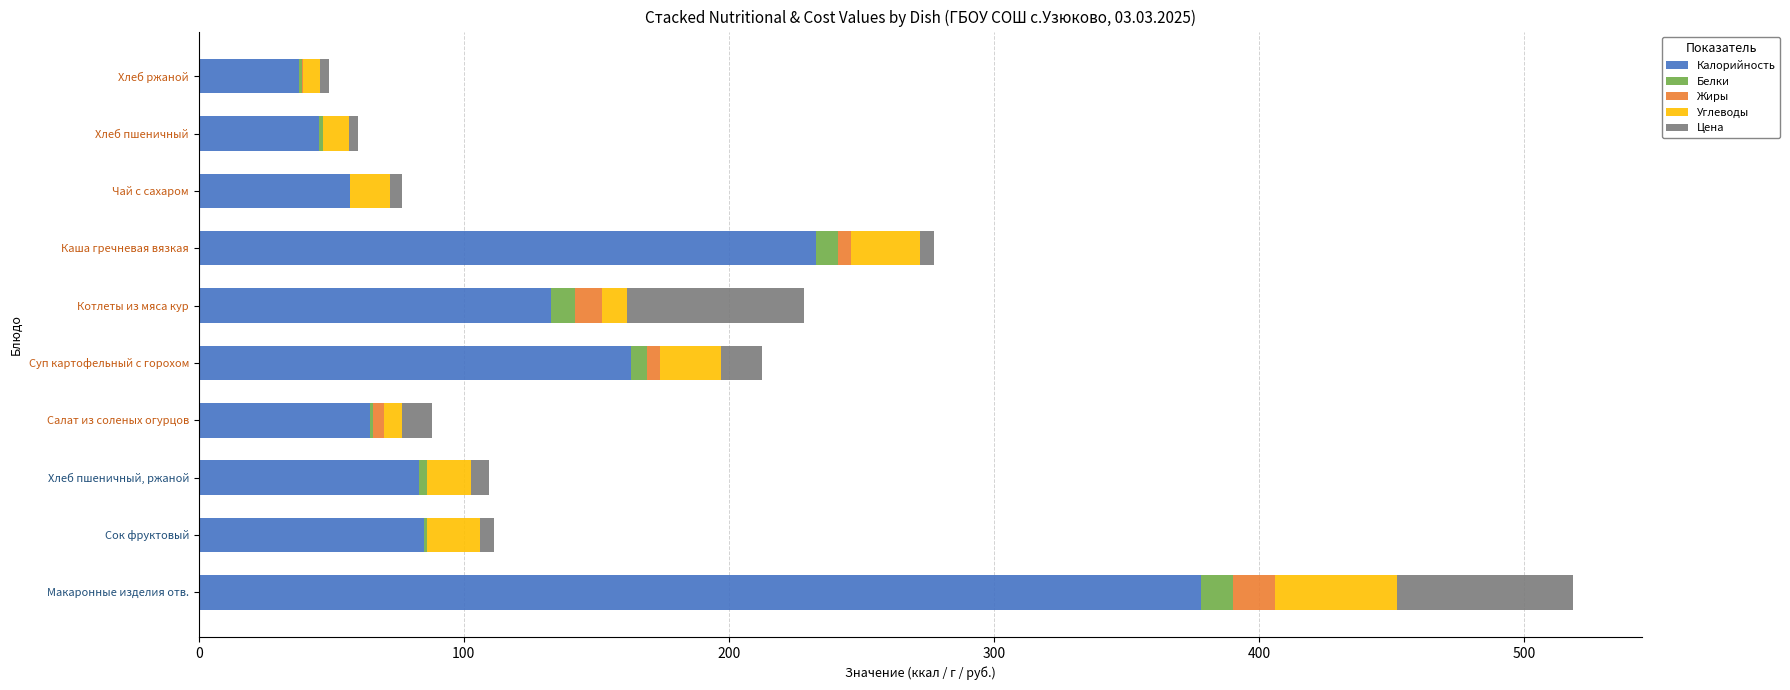

True or false: Калорийность has a value of 17.1 at Чай с сахаром.

False